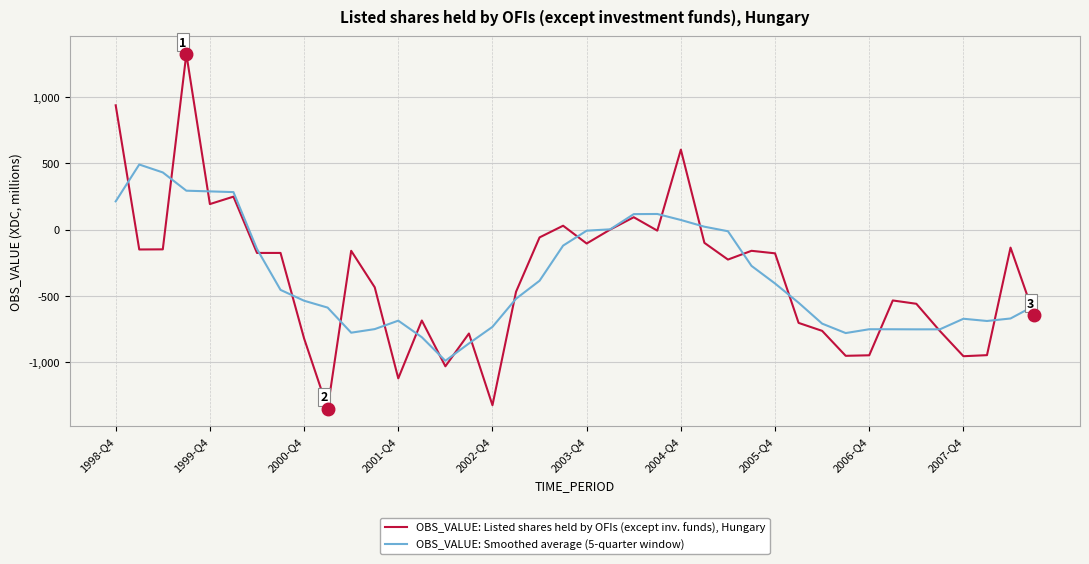

Rank the series by their average value, from highest to lowest.

OBS_VALUE: Listed shares held by OFIs (except inv. funds), Hungary, OBS_VALUE: Smoothed average (5-quarter window)